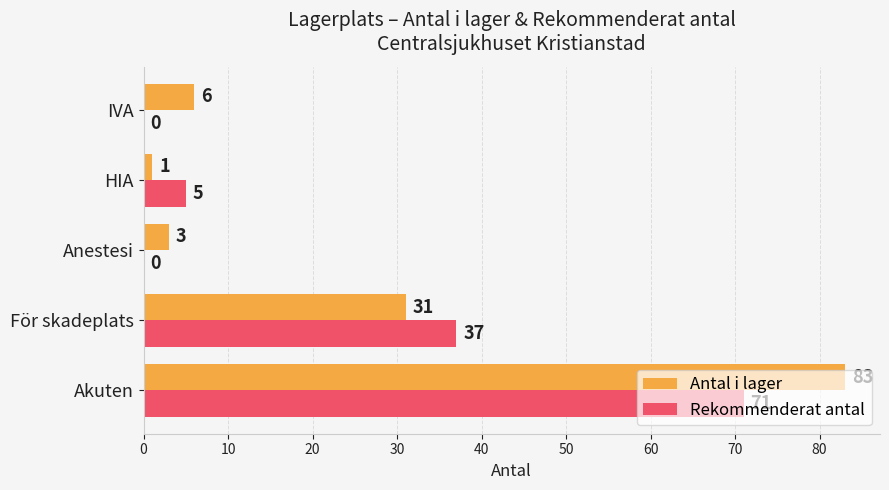

Between För skadeplats and HIA, which series saw the biggest shift?

Rekommenderat antal